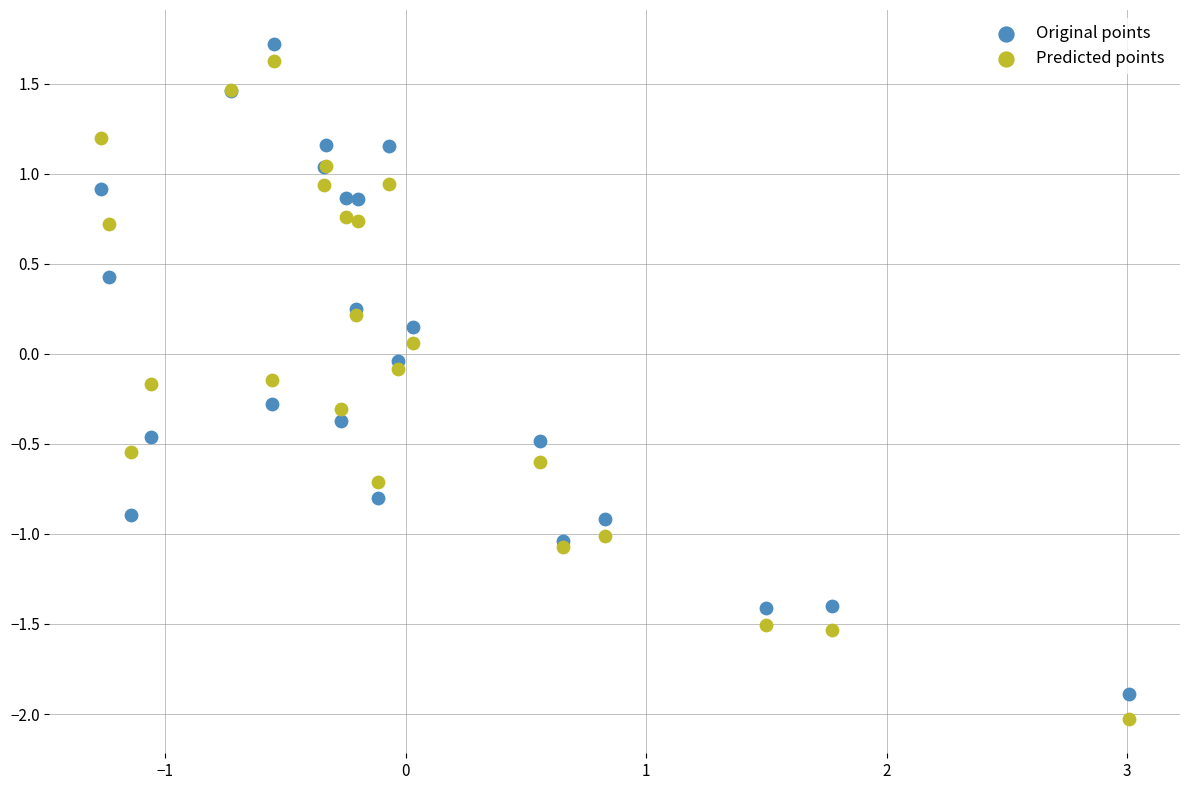

Which series has the widest spread of Y values?

Predicted points